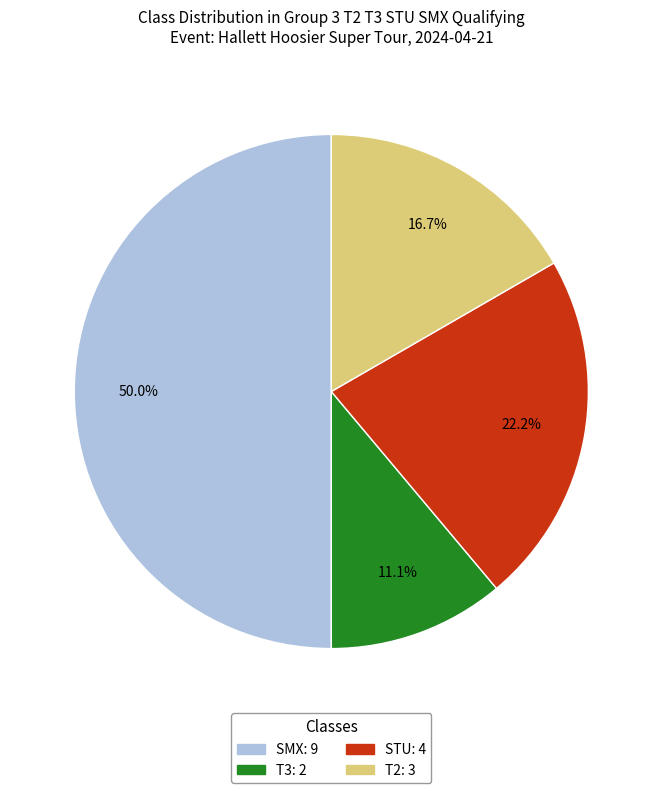

Count the number of slices in the pie.

4